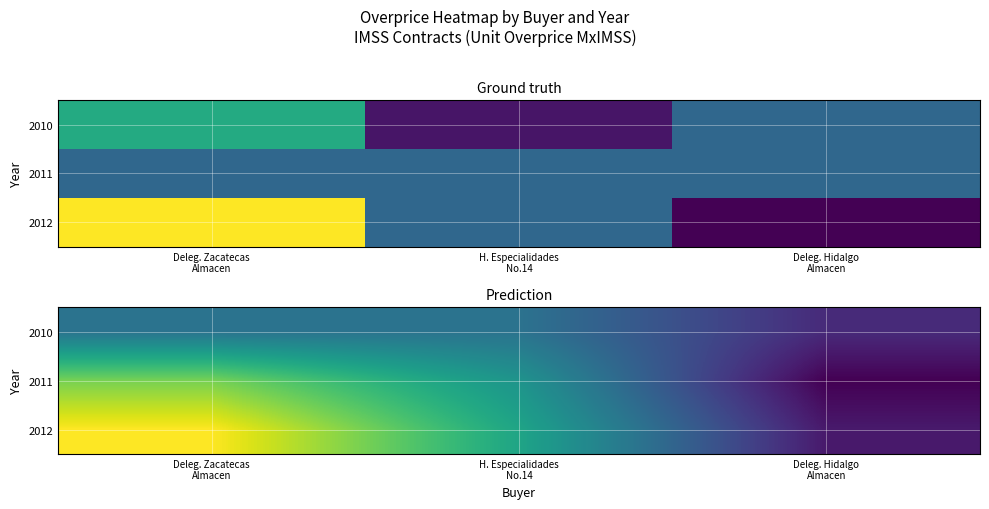

At which category does the chart reach its peak across all series?

Deleg. Zacatecas
Almacen